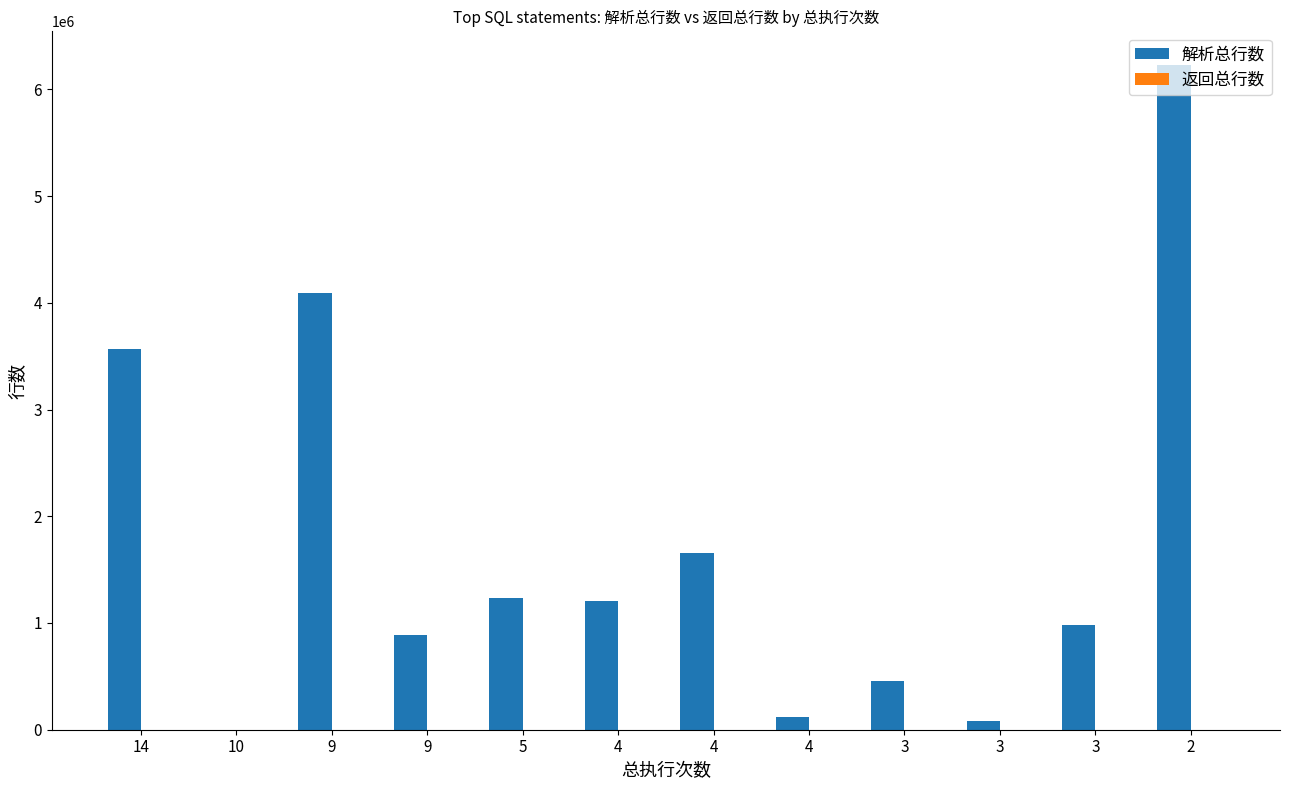

Count the number of data series in this chart.

2